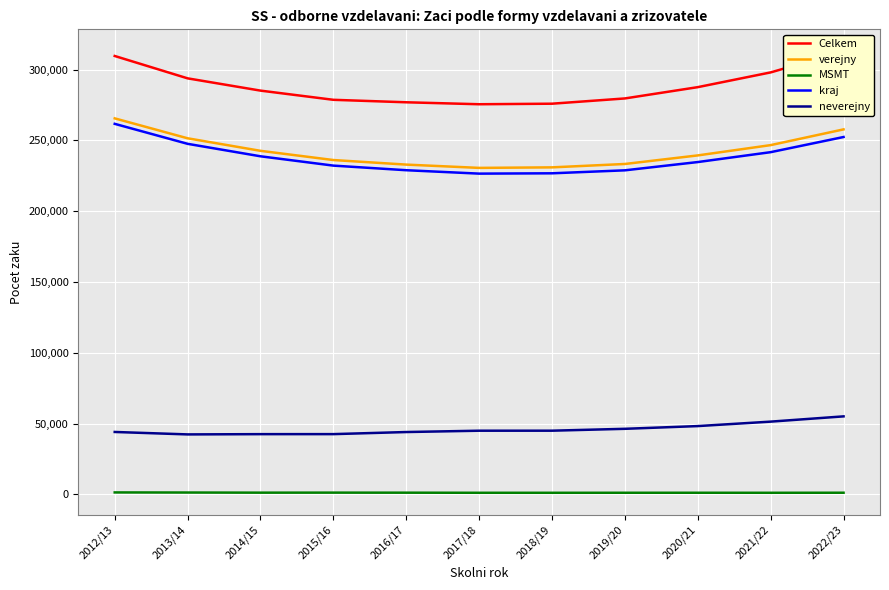

At which label does Celkem reach its minimum?

2017/18